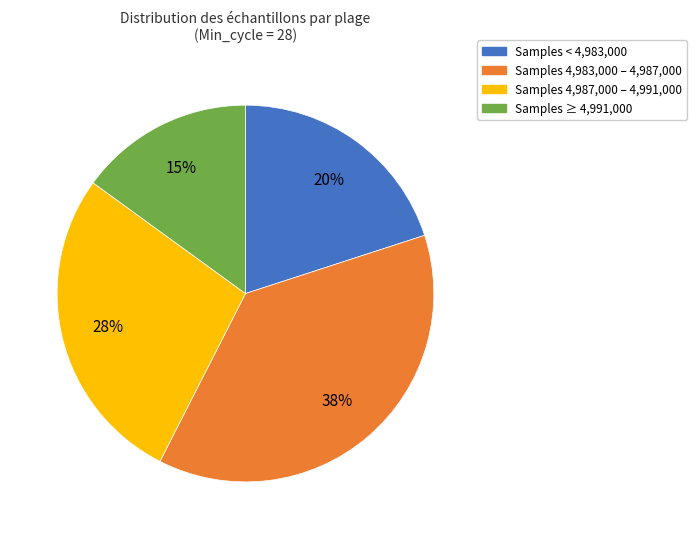

Count the number of slices in the pie.

4